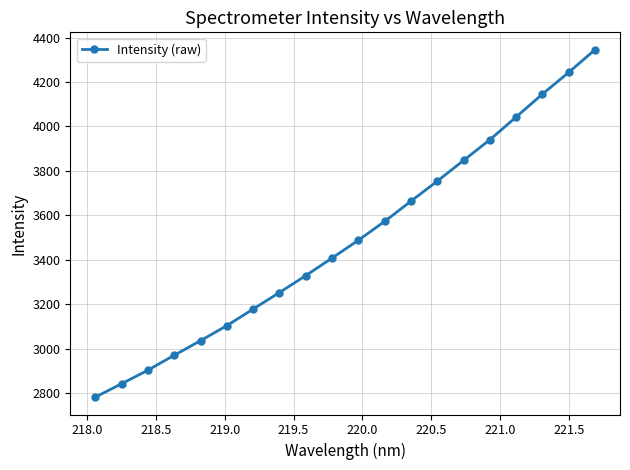

How many values exceed 3488?

10